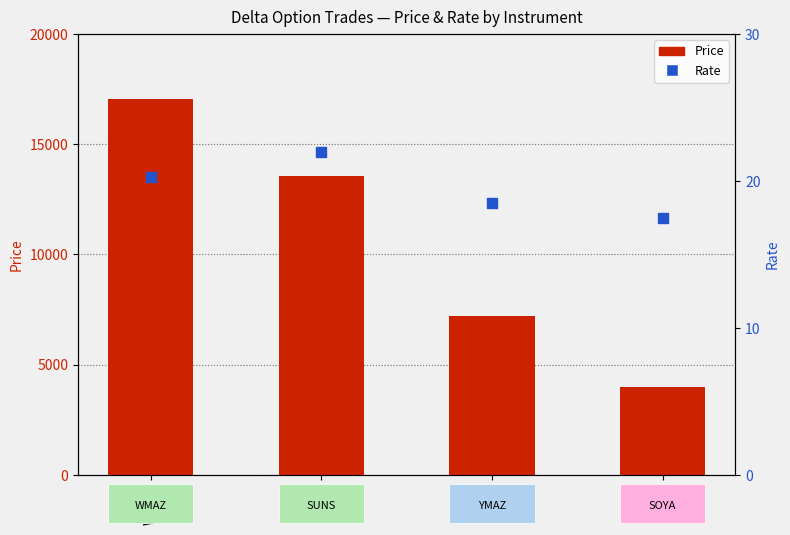

Which series contains the highest Y value?

Price